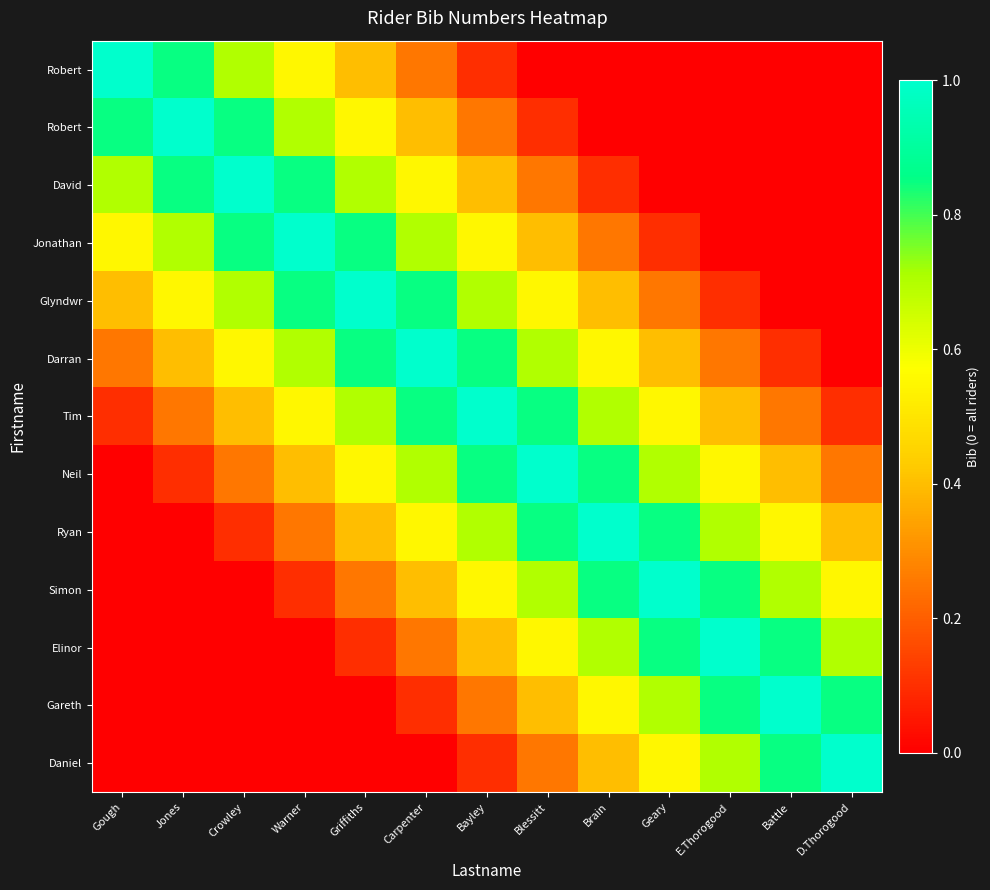

At which category is the sum across all series the highest?

Bayley